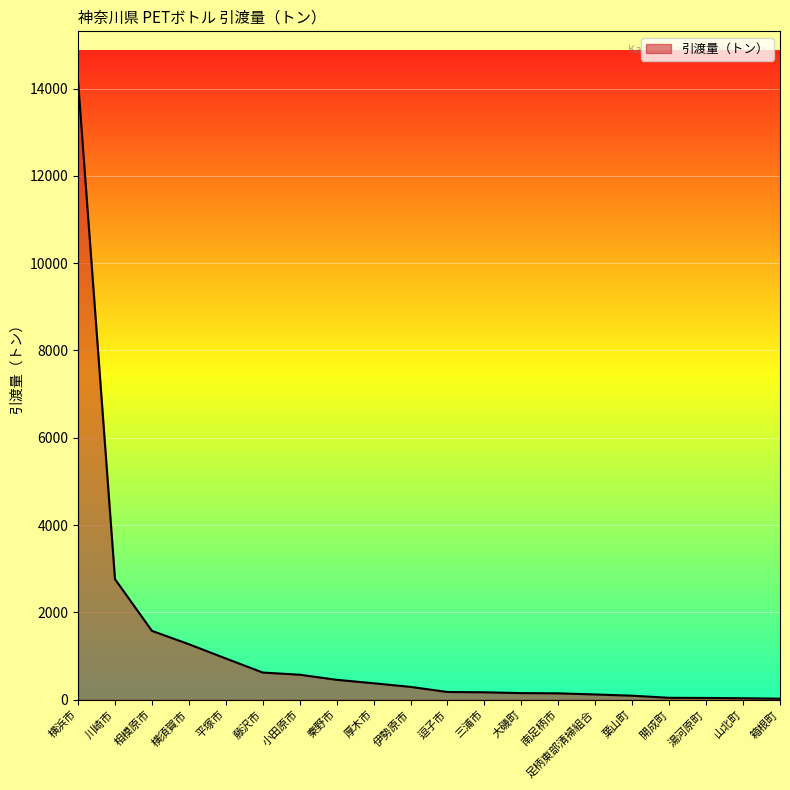

Between 川崎市 and 伊勢原市, which is larger?

川崎市